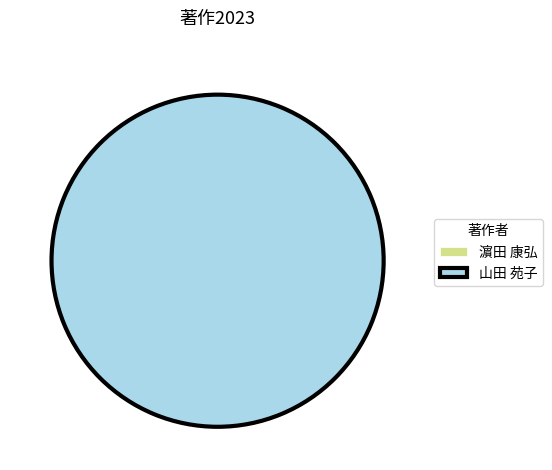

Which slice represents more than half of the pie?

山田 苑子 (337884)